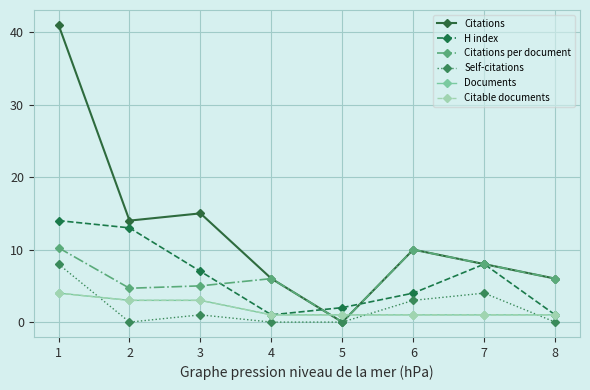

The Self-citations series shows 0.0 at 2. True or false?

True